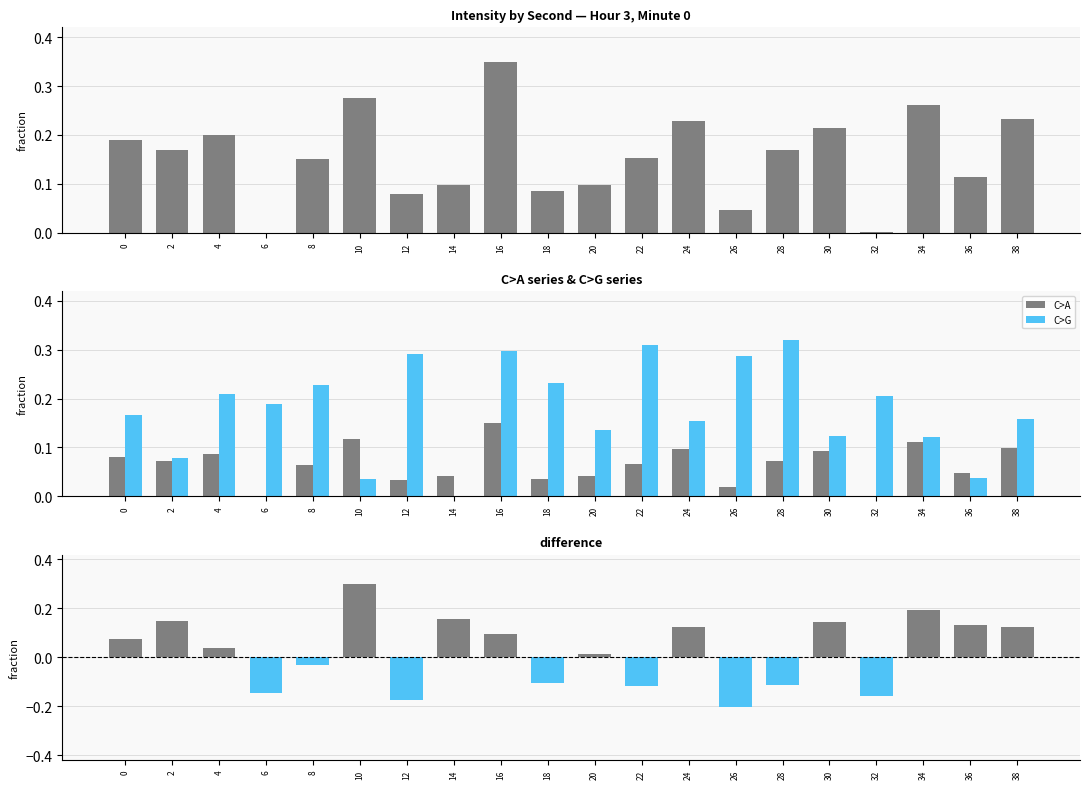

Reading right to left, extract all data points from this chart.

C>A: 38=0.1	36=0.0	34=0.1	32=0.0	30=0.1	28=0.1	26=0.0	24=0.1	22=0.1	20=0.0	18=0.0	16=0.1	14=0.0	12=0.0	10=0.1	8=0.1	6=0.0	4=0.1	2=0.1	0=0.1
C>G: 38=0.2	36=0.0	34=0.1	32=0.2	30=0.1	28=0.3	26=0.3	24=0.2	22=0.3	20=0.1	18=0.2	16=0.3	14=0.0	12=0.3	10=0.0	8=0.2	6=0.2	4=0.2	2=0.1	0=0.2
difference: 38=0.1	36=0.1	34=0.2	32=-0.2	30=0.1	28=-0.1	26=-0.2	24=0.1	22=-0.1	20=0.0	18=-0.1	16=0.1	14=0.2	12=-0.2	10=0.3	8=-0.0	6=-0.1	4=0.0	2=0.1	0=0.1